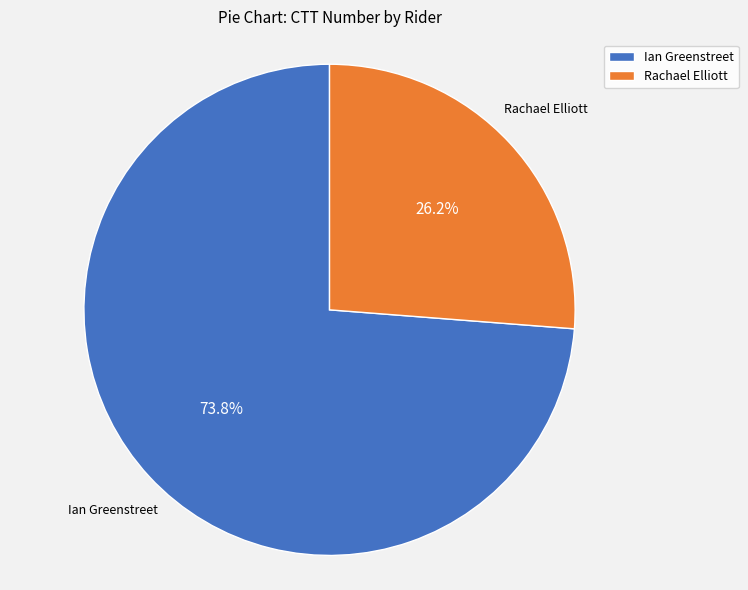

True or false: Ian Greenstreet accounts for 79% of the total.

False